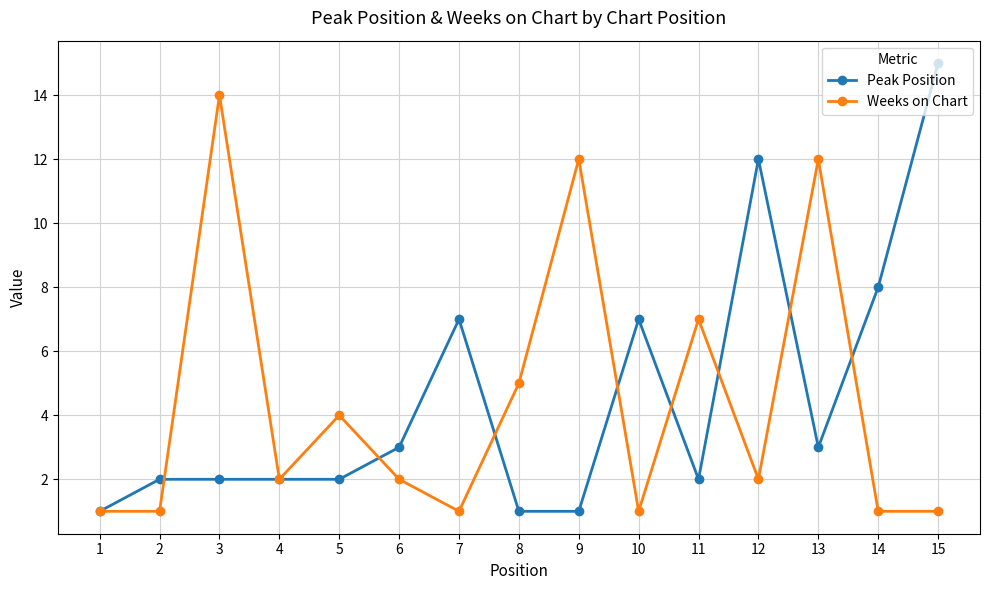

Which series has the largest range (max minus min)?

Peak Position